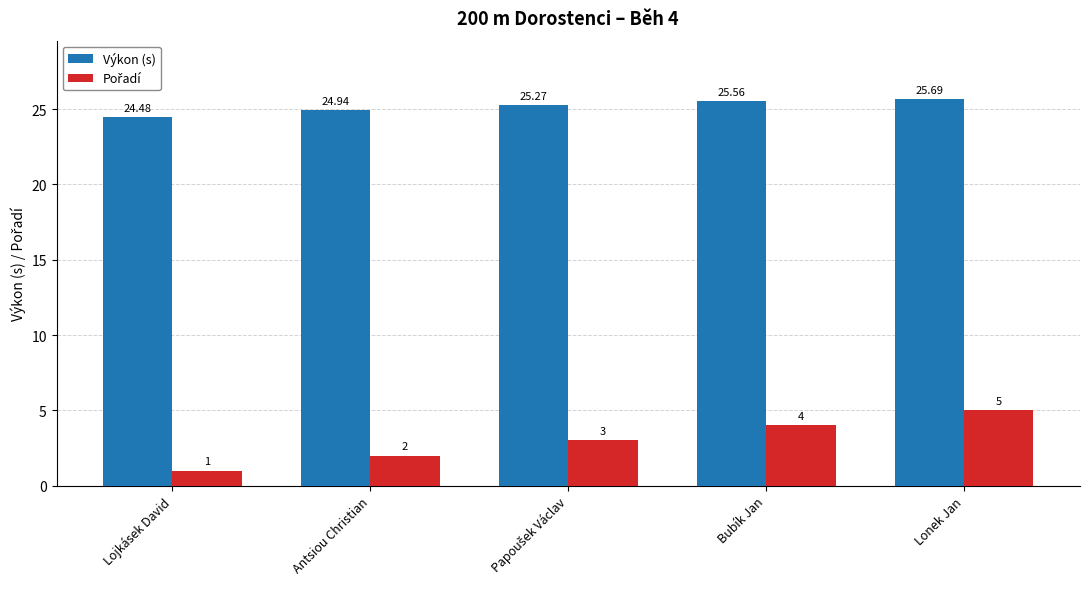

At which label does Výkon (s) reach its peak?

Lonek Jan